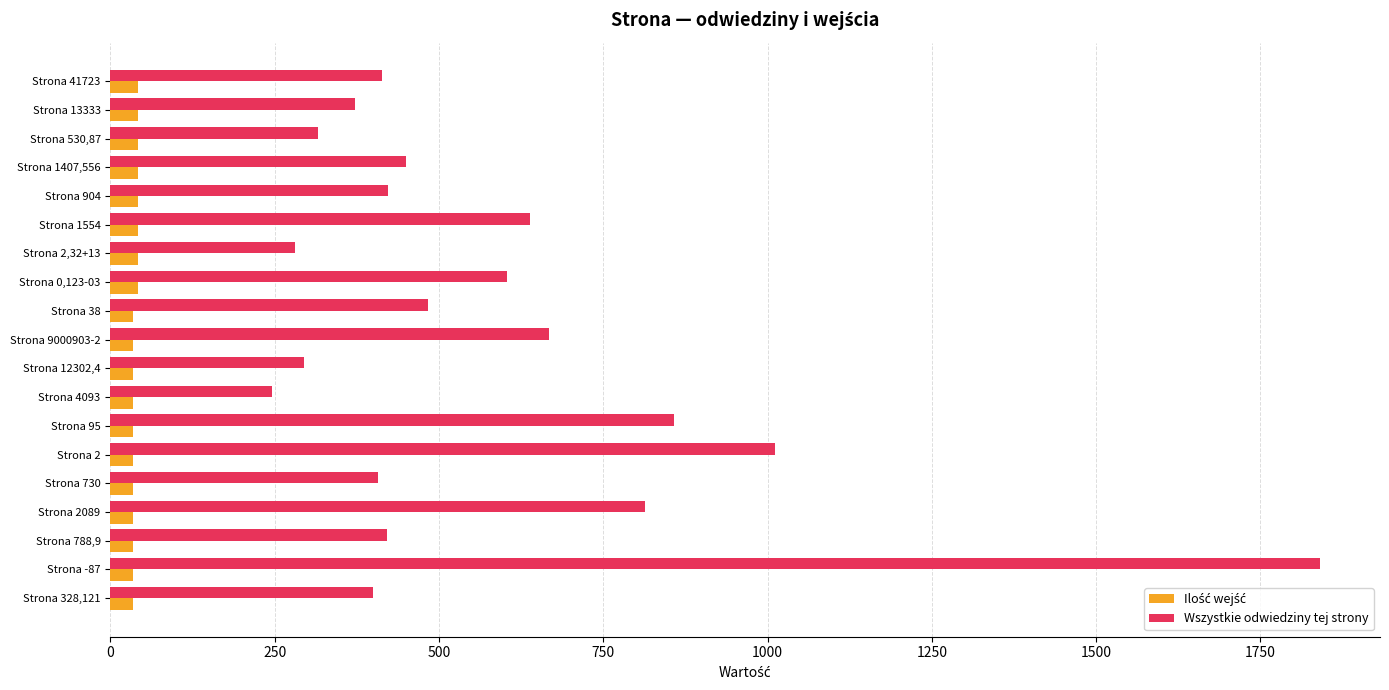

What is the smallest value displayed?

35